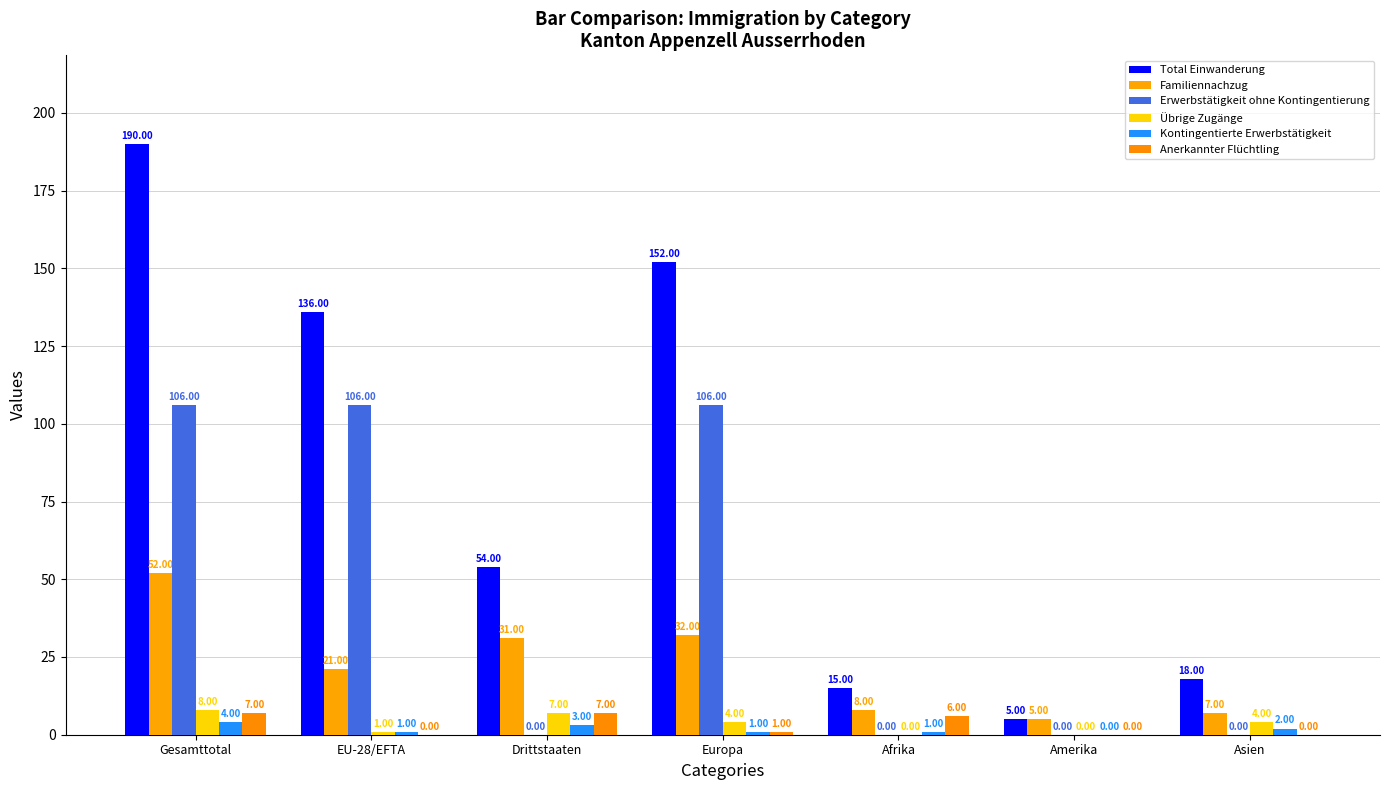

How many values in Anerkannter Flüchtling are above zero?

4